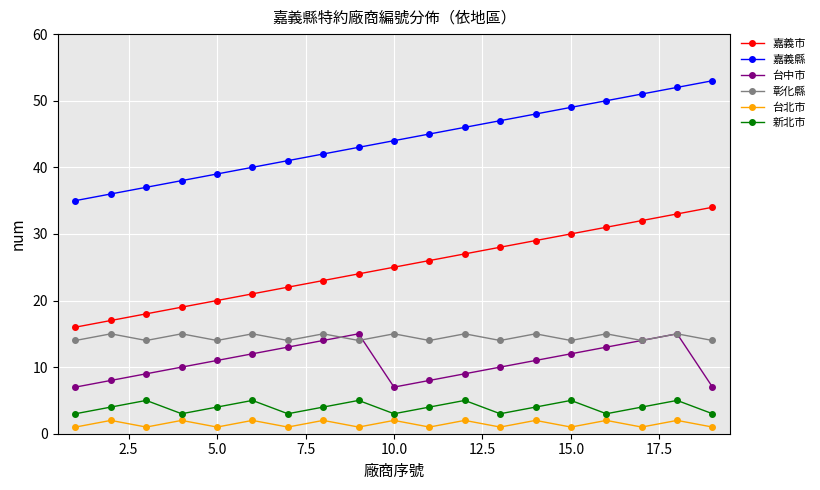

Which series has the largest total across all categories?

嘉義縣